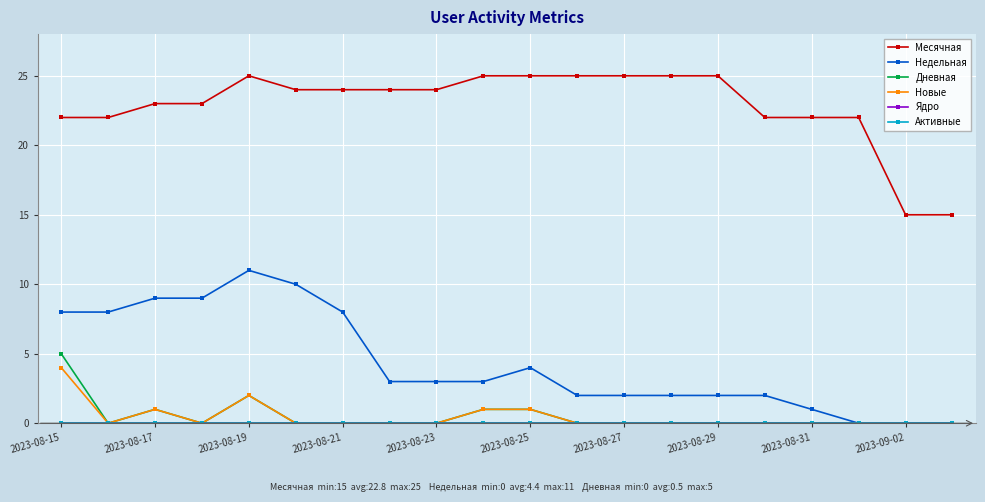

Which series has the largest total across all categories?

Месячная